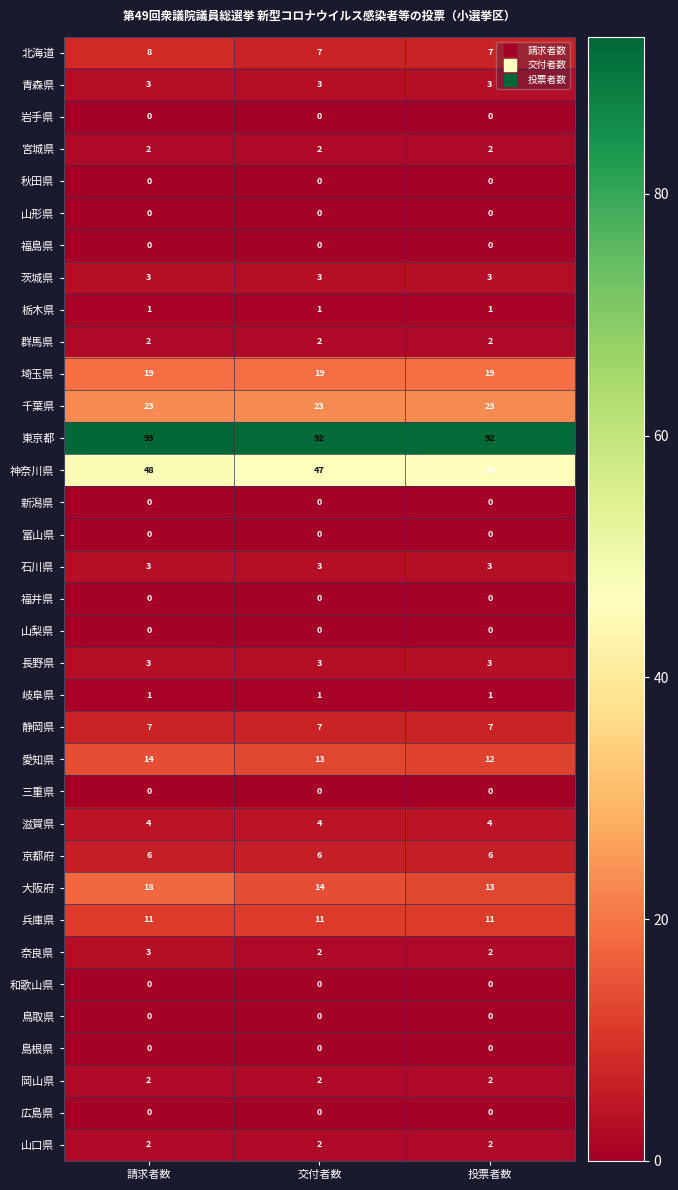

At which label is 大阪府 closest to 15?

交付者数